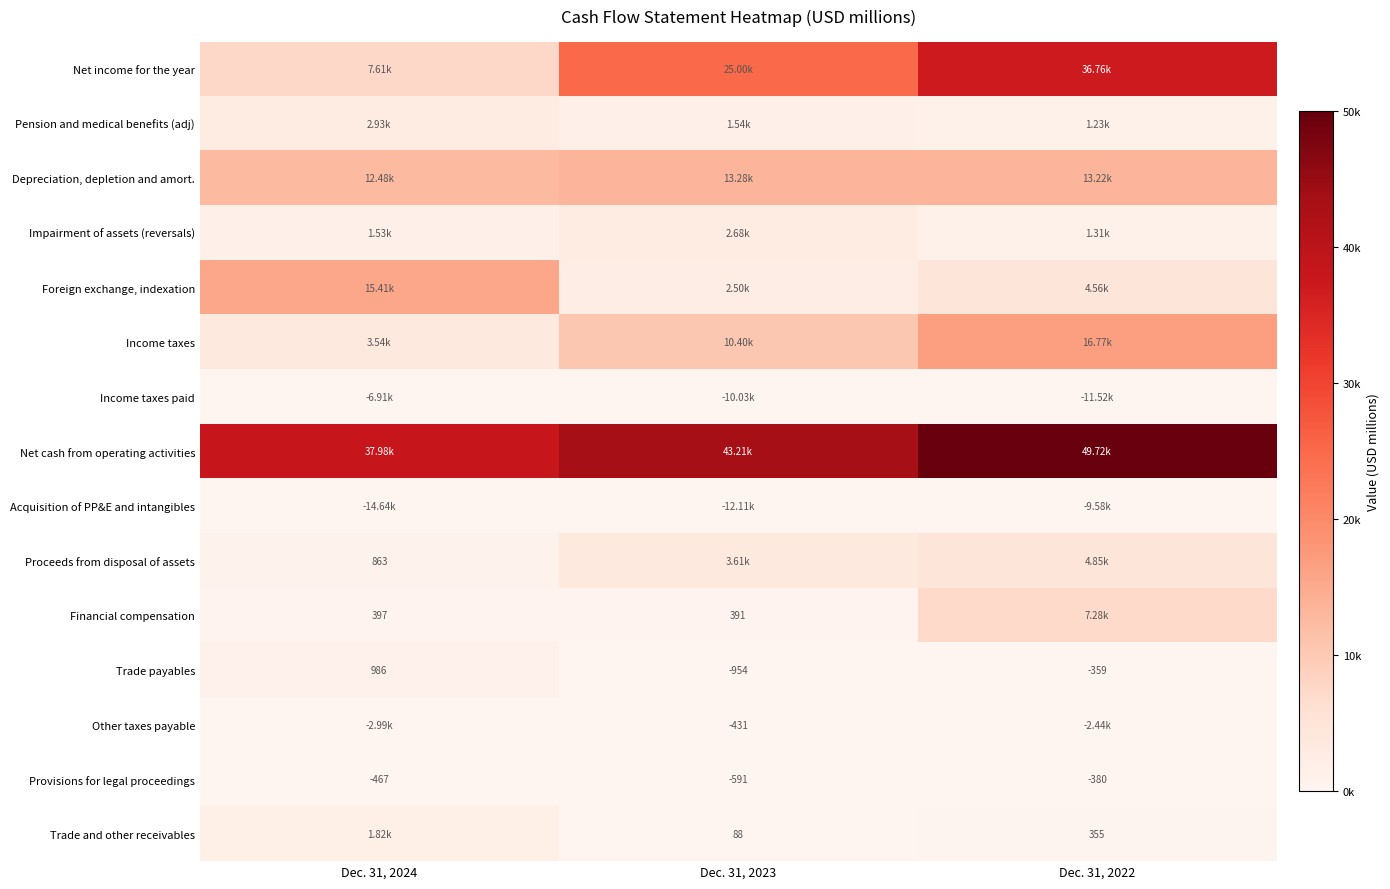

Which has a higher value, Dec. 31, 2022 or Dec. 31, 2024?

Dec. 31, 2022